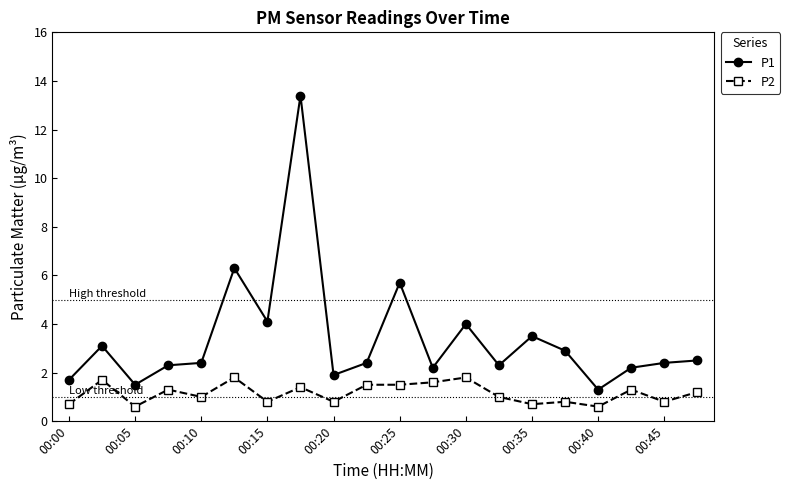

True or false: P1 and P2 cross at least once.

False